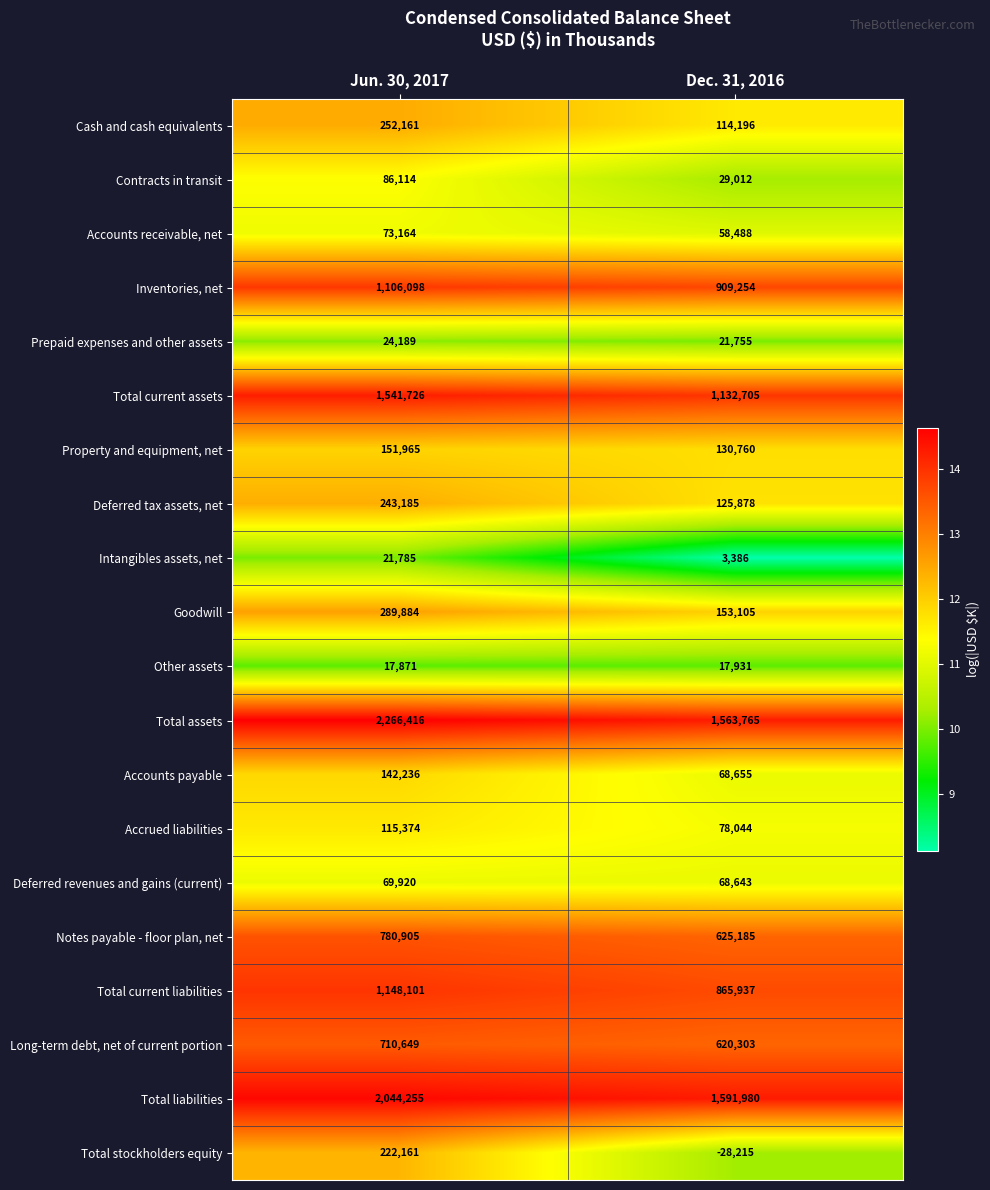

What is the minimum value shown in the chart?

-28215